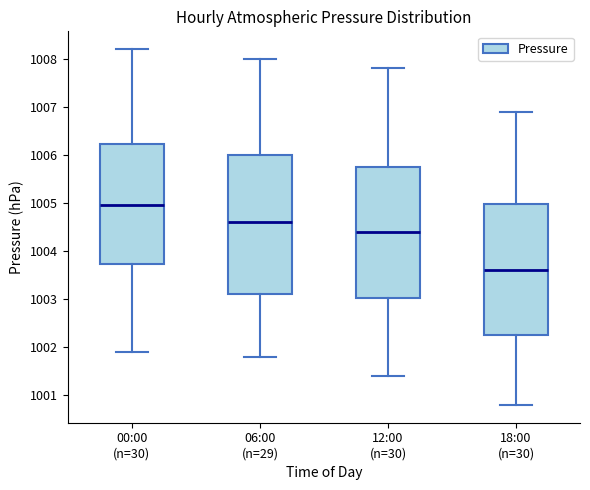

Reading left to right, transcribe this box plot: for each box, give where its median line is, the range the box spans, and where its two whiskers end, as read against the y-axis. The values are not printed on the chart, so give them approximately, as read against the axis.

00:00 (n=30): median 1005.0, box 1003.7 to 1006.2, whiskers 1001.9 to 1008.2
06:00 (n=29): median 1004.6, box 1003.1 to 1006.0, whiskers 1001.8 to 1008.0
12:00 (n=30): median 1004.4, box 1003.0 to 1005.8, whiskers 1001.4 to 1007.8
18:00 (n=30): median 1003.6, box 1002.3 to 1005.0, whiskers 1000.8 to 1006.9